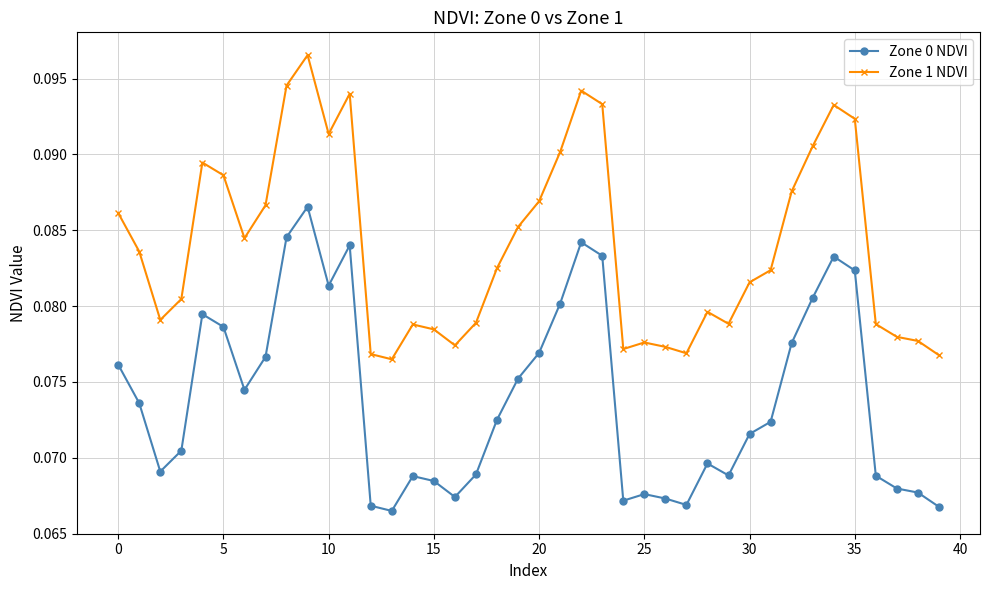

Which series has the largest total across all categories?

Zone 1 NDVI